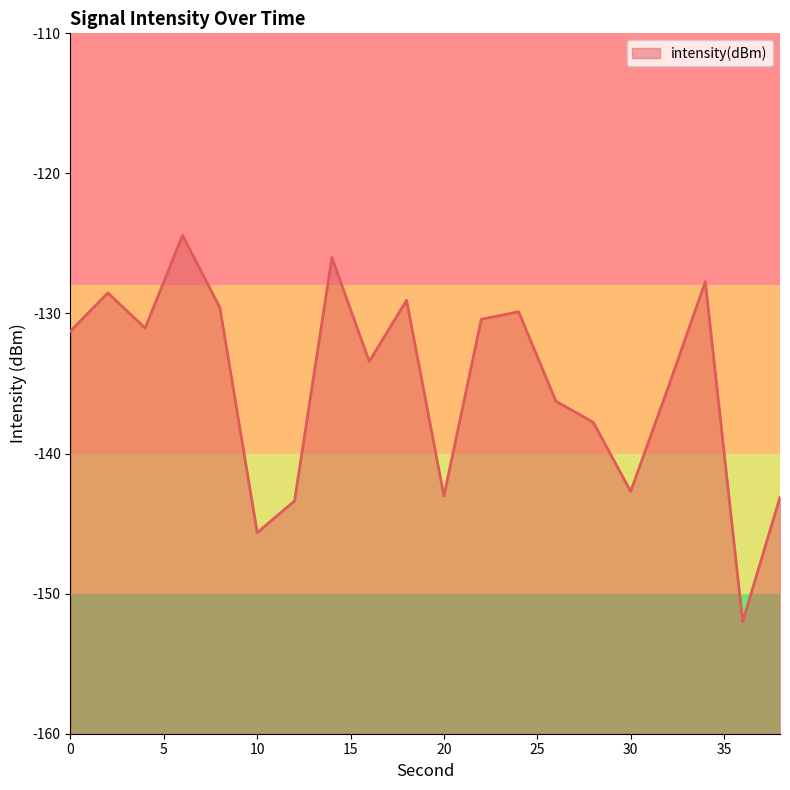

How many distinct data groups are displayed?

1